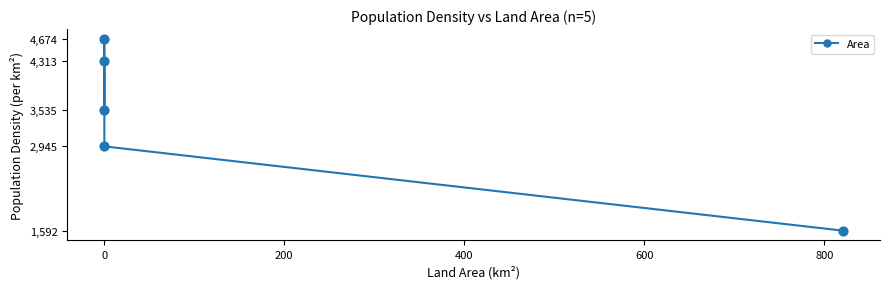

What is the difference between the maximum and minimum values?

3082.2